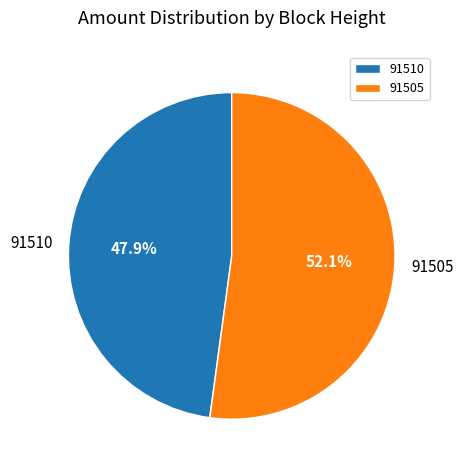

Which slice is the smallest?

91510